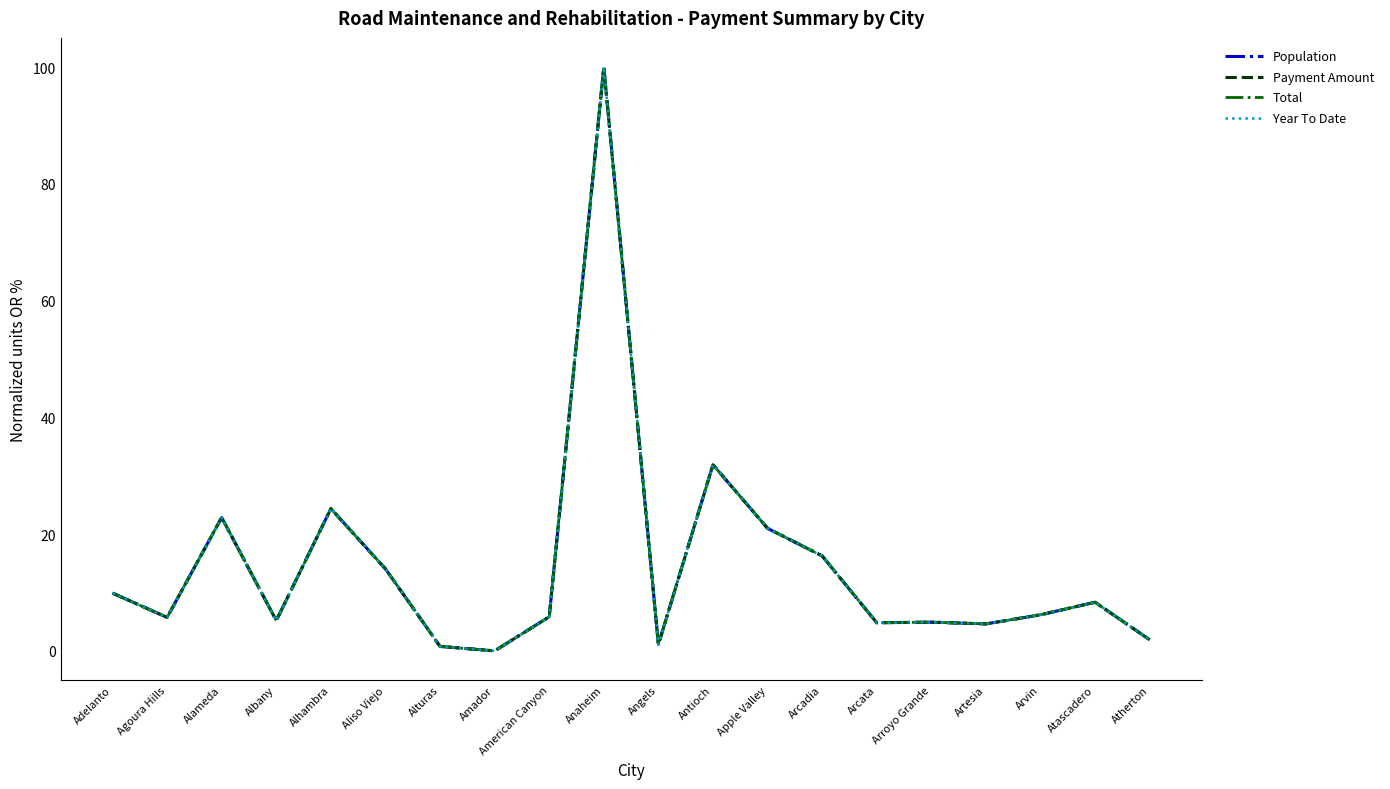

At Amador, list the series in order from largest to smallest.

Population, Payment Amount, Total, Year To Date